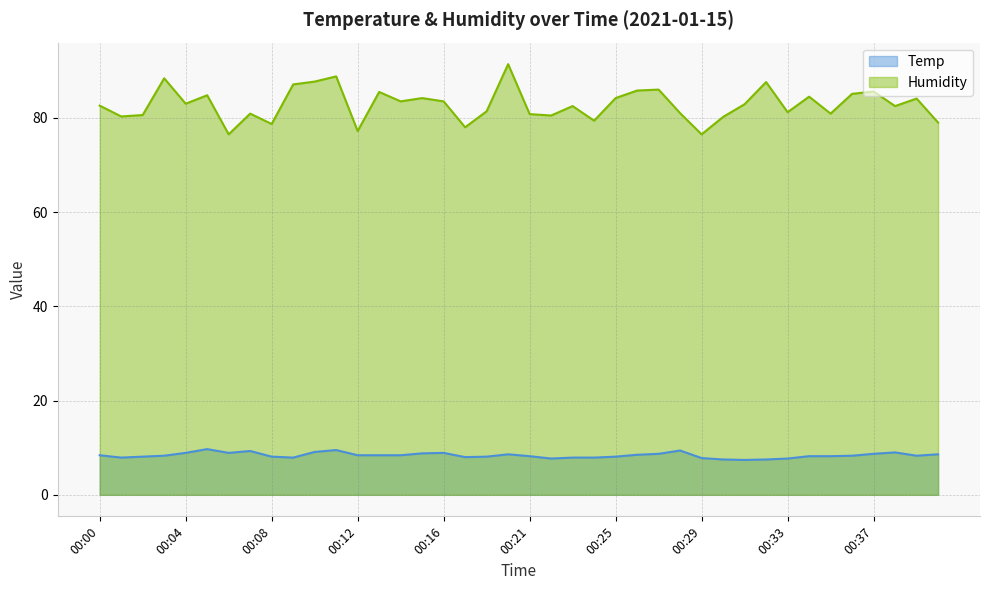

At which category does Temp reach its first local valley?

00:01